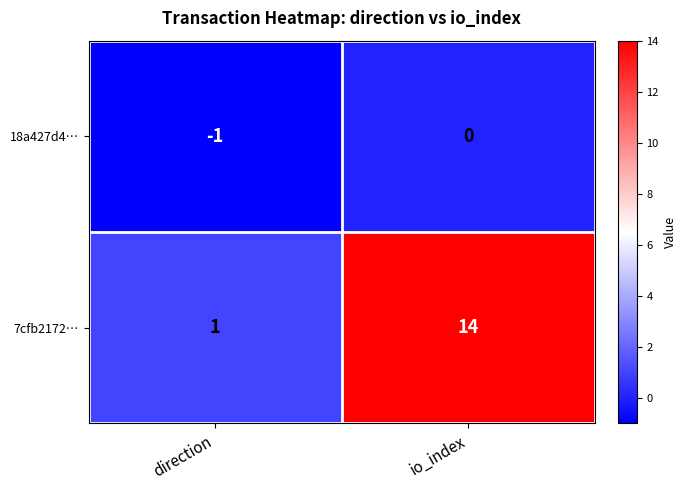

The 18a427d4… series shows -2 at direction. True or false?

False